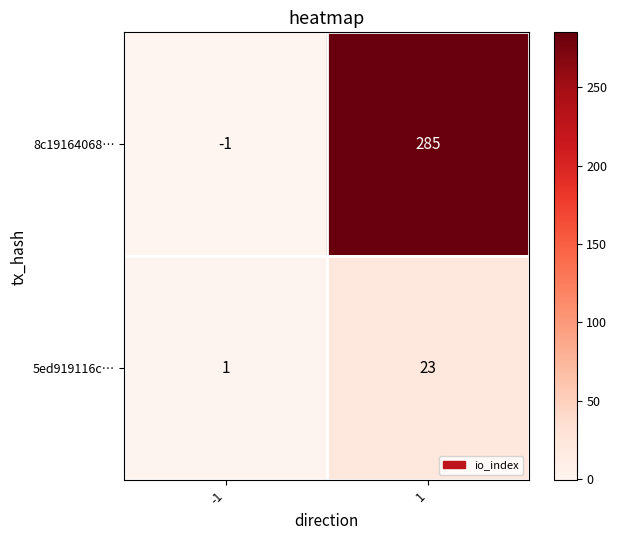

Which category has the highest value across all series?

1